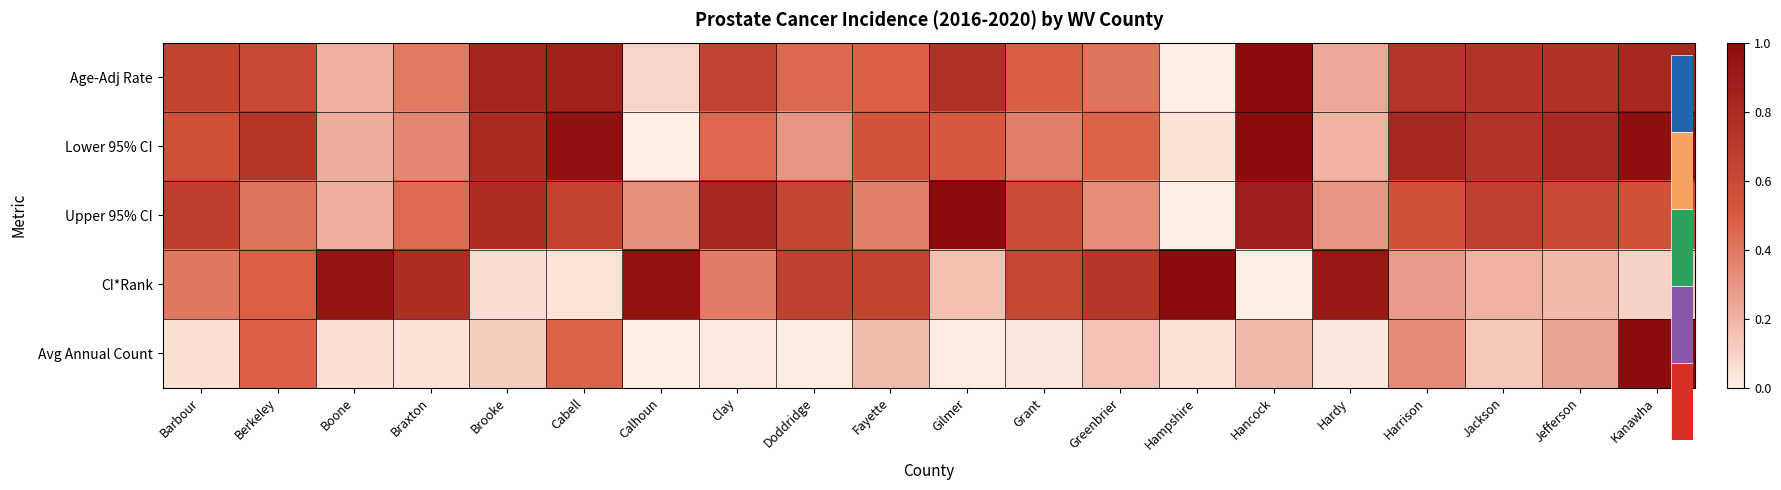

What is the average value of the Upper 95% CI series?

0.5